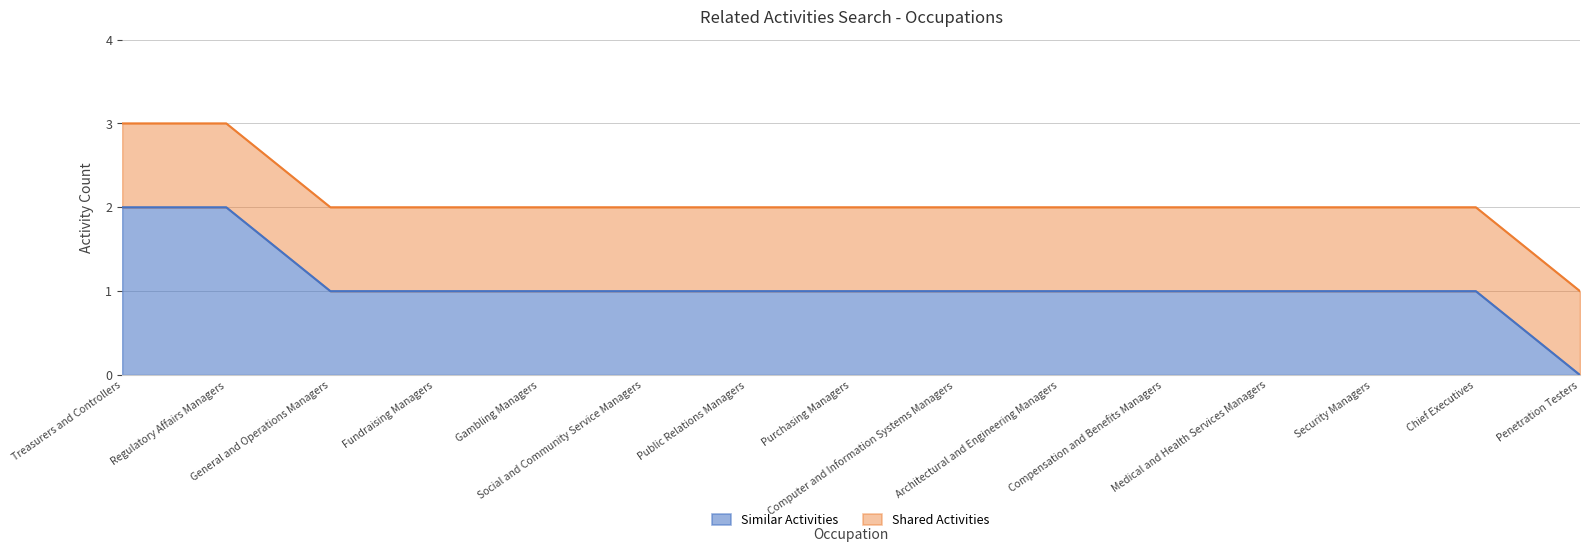

How many positive values are there?

14